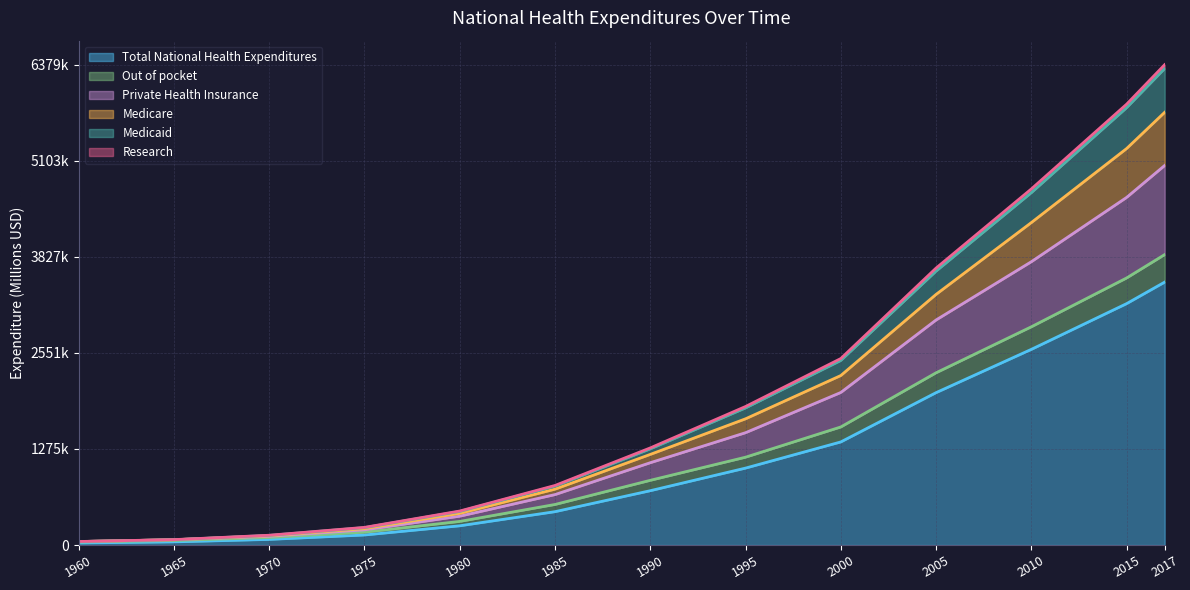

What is the sum of all Private Health Insurance values?

22505395